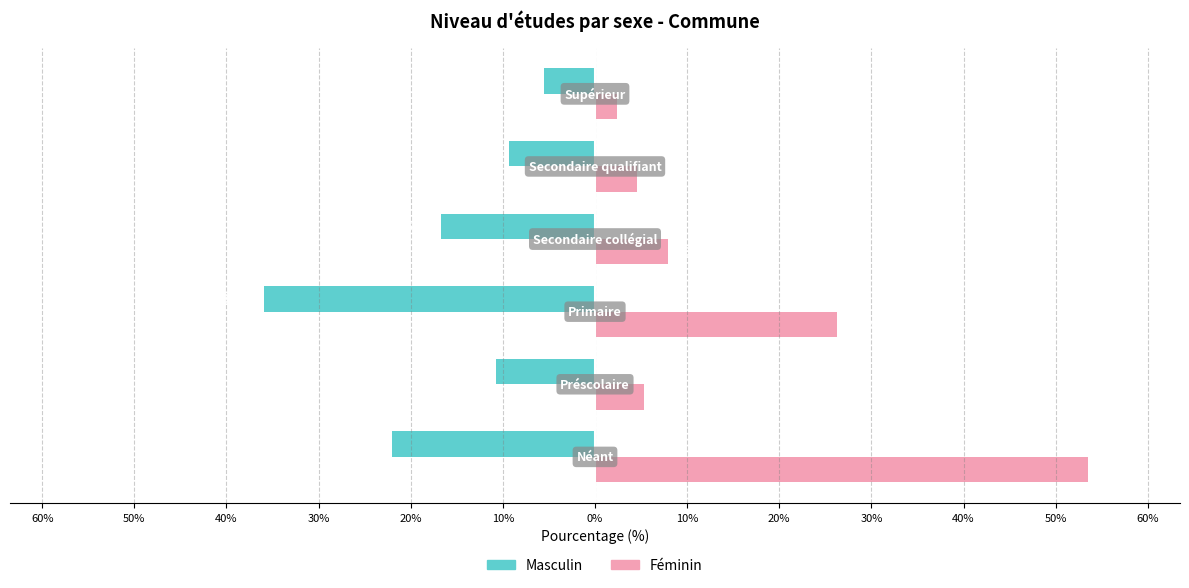

What is the smallest value displayed?

-35.9